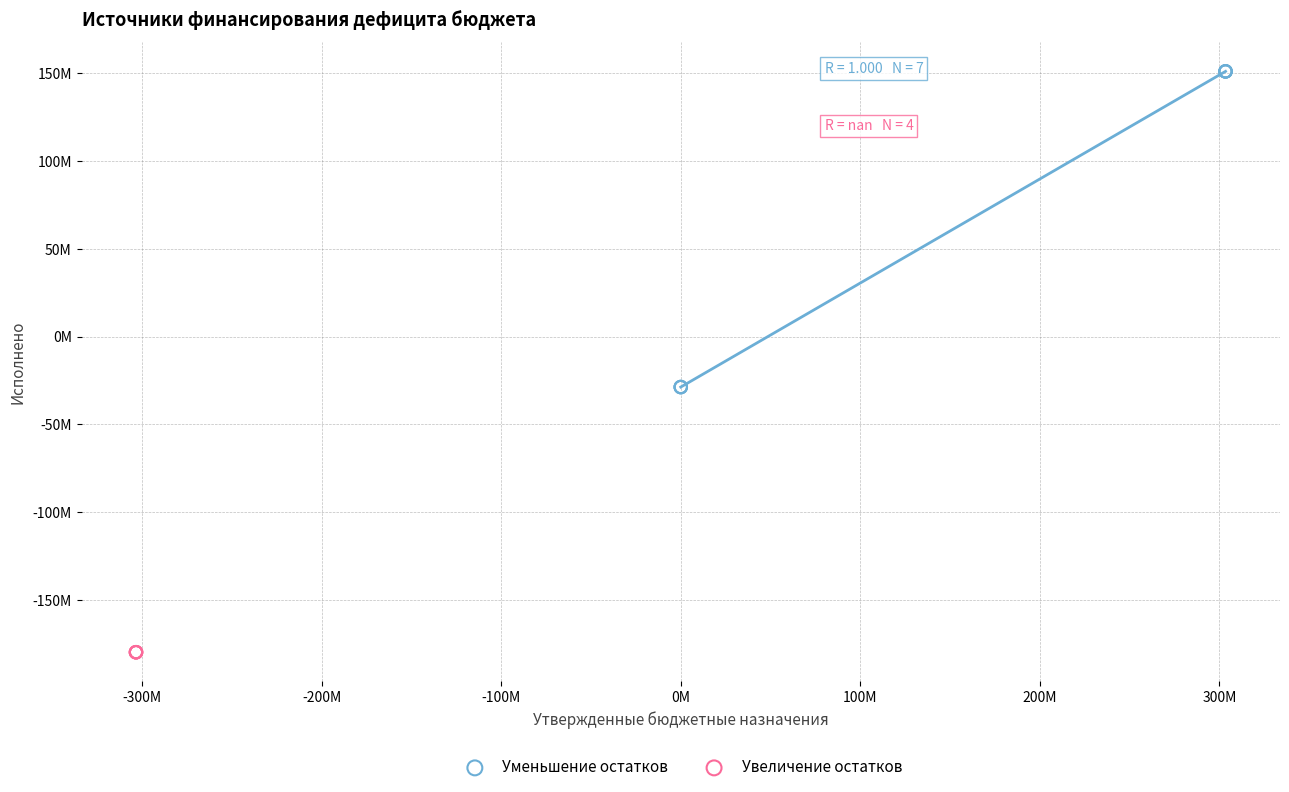

Which series contains the highest Y value?

Уменьшение остатков